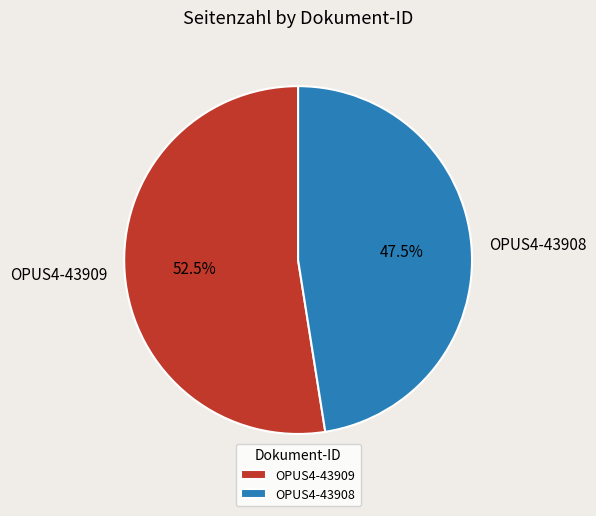

Does OPUS4-43909 account for over 50% of the chart?

Yes